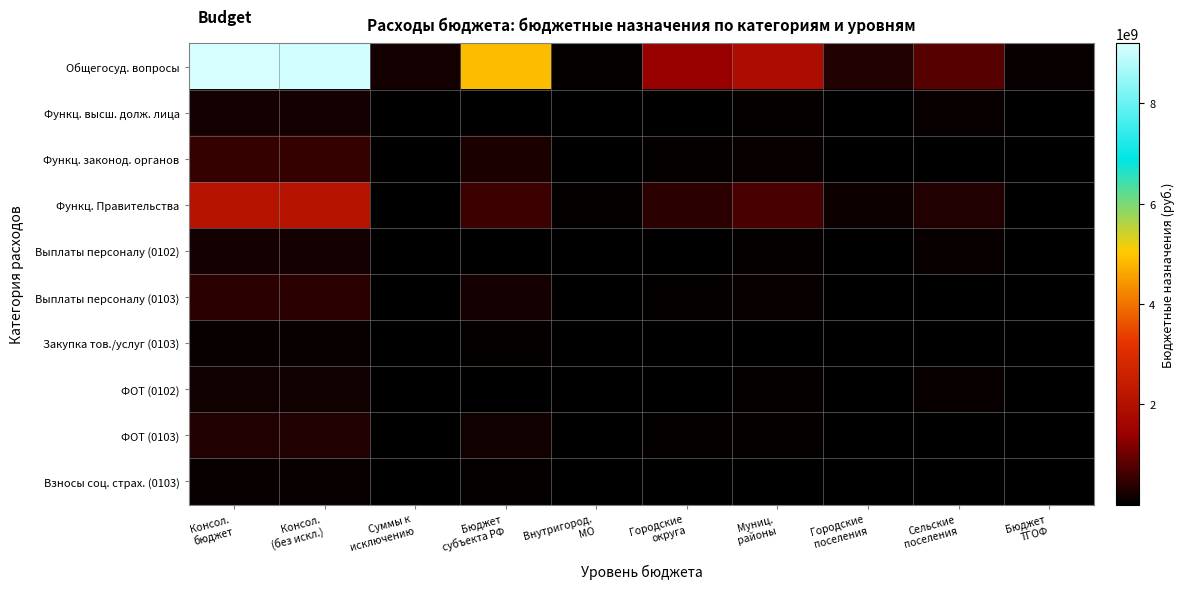

What is the sum of the Закупка тов./услуг (0103) values at Консол. бюджет and Бюджет субъекта РФ?

120932426.5